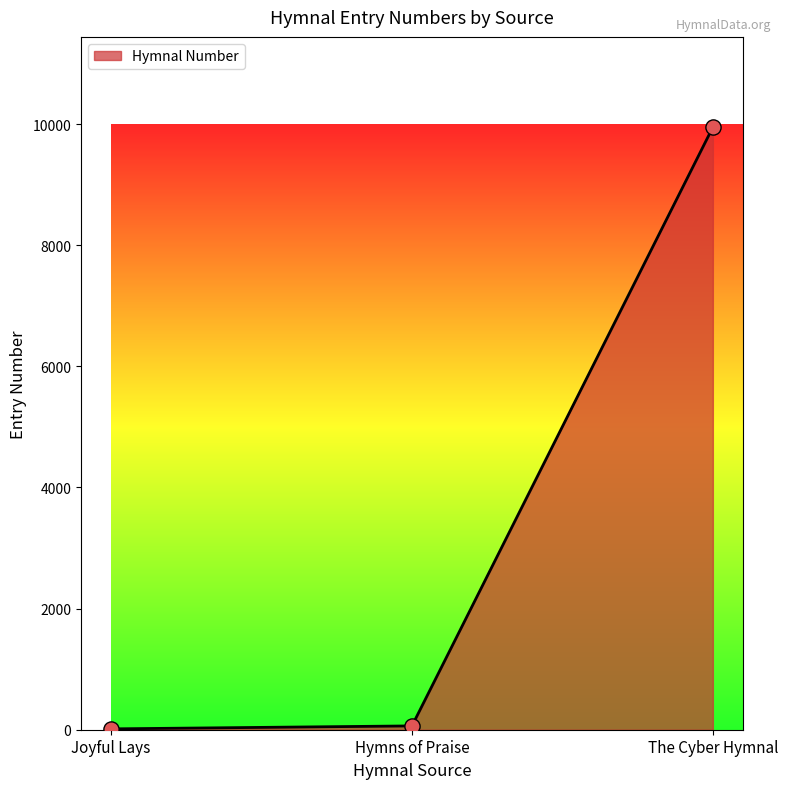

Which has a higher value, Joyful Lays or The Cyber Hymnal?

The Cyber Hymnal